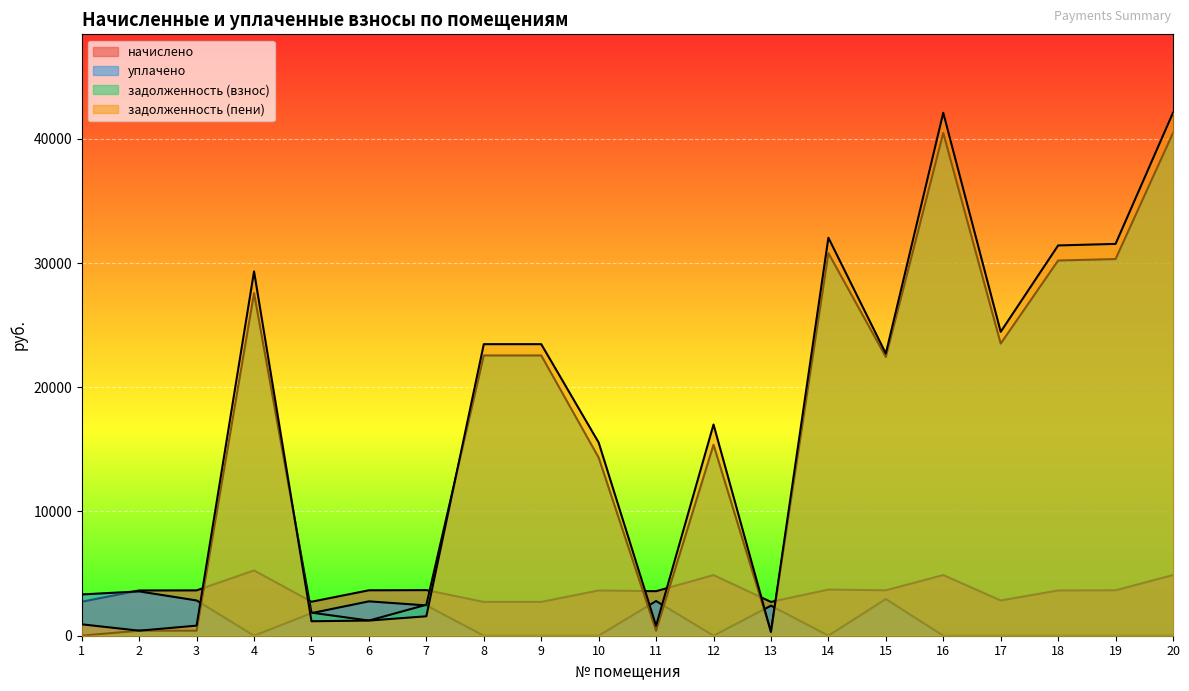

How many categories are shown in the chart?

20